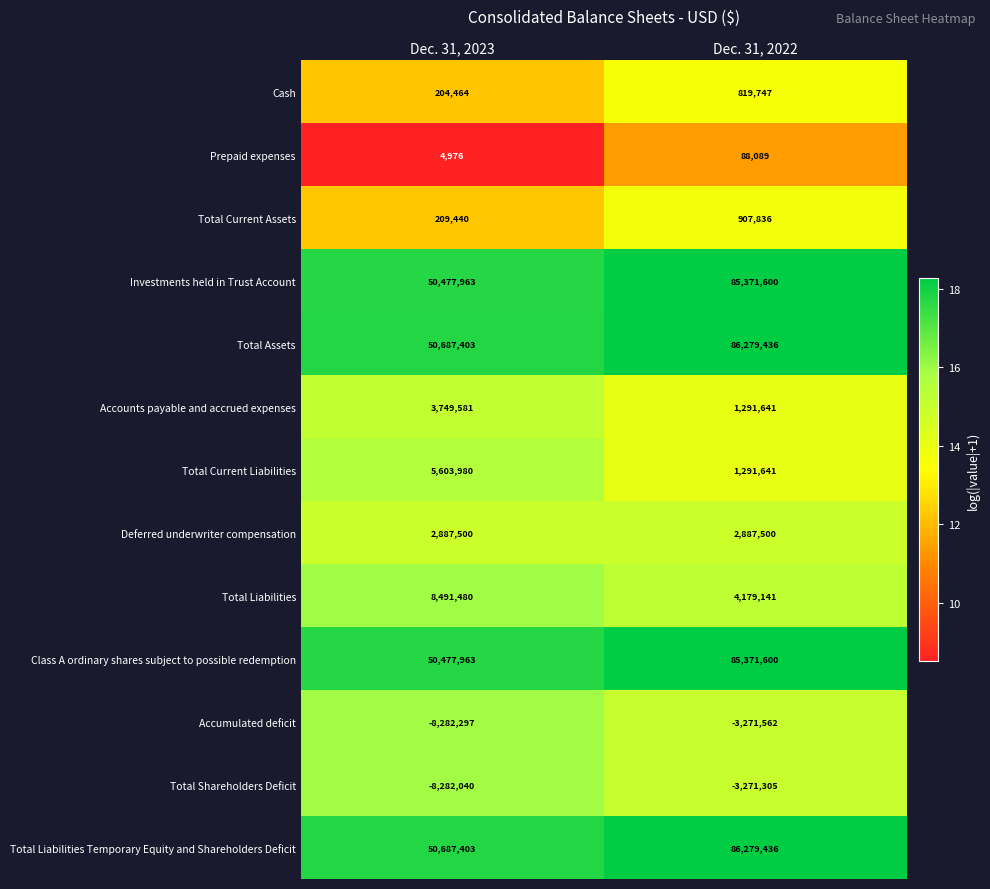

Which label corresponds to the largest value in the chart?

Dec. 31, 2022